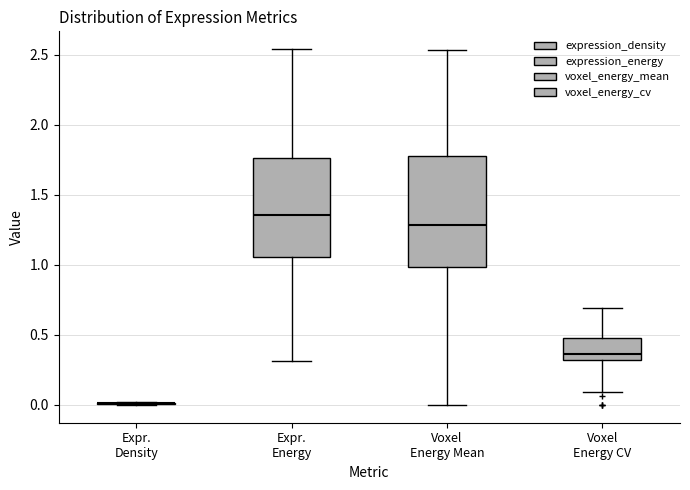

Reading left to right, read every box against the y-axis: the position of its median line, the range the box covers, and the ends of its whiskers. The values are not printed on the chart, so give them approximately, as read against the axis.

Expr. Density: box collapsed to a line at 0.00, whiskers 0.00 to 0.00
Expr. Energy: median 1.35, box 1.05 to 1.75, whiskers 0.30 to 2.55
Voxel Energy Mean: median 1.30, box 1.00 to 1.80, whiskers 0.00 to 2.55
Voxel Energy CV: median 0.35, box 0.30 to 0.50, whiskers 0.10 to 0.70